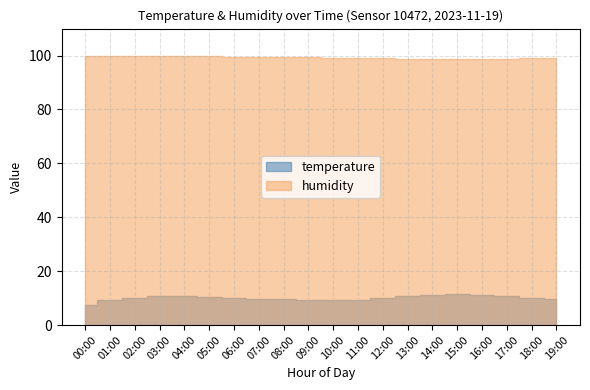

How many lines are shown in the chart?

2